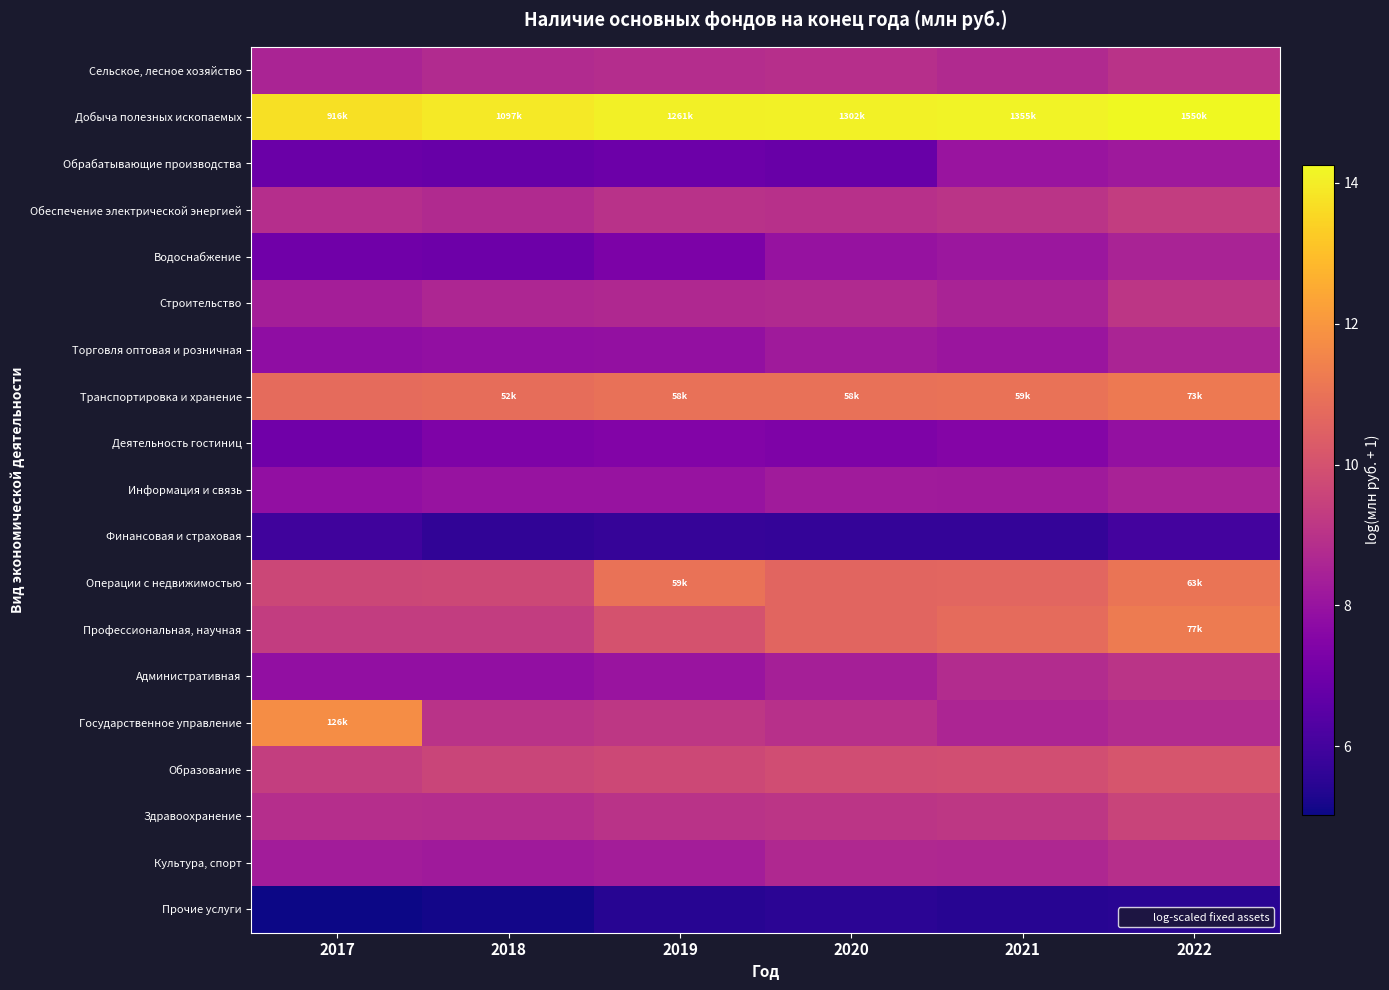

Which has a higher value, 2020 or 2017?

2020